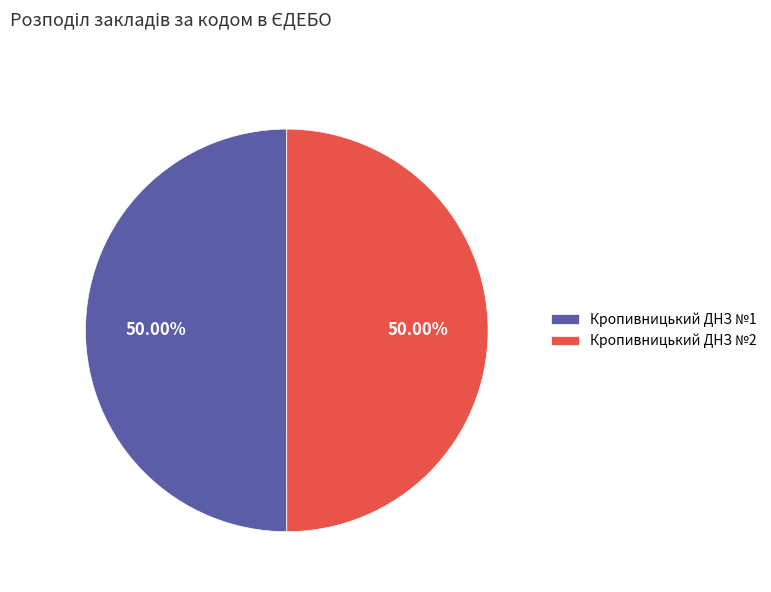

What is the ratio of the value at Кропивницький ДНЗ №1 to the value at Кропивницький ДНЗ №2?

1.0